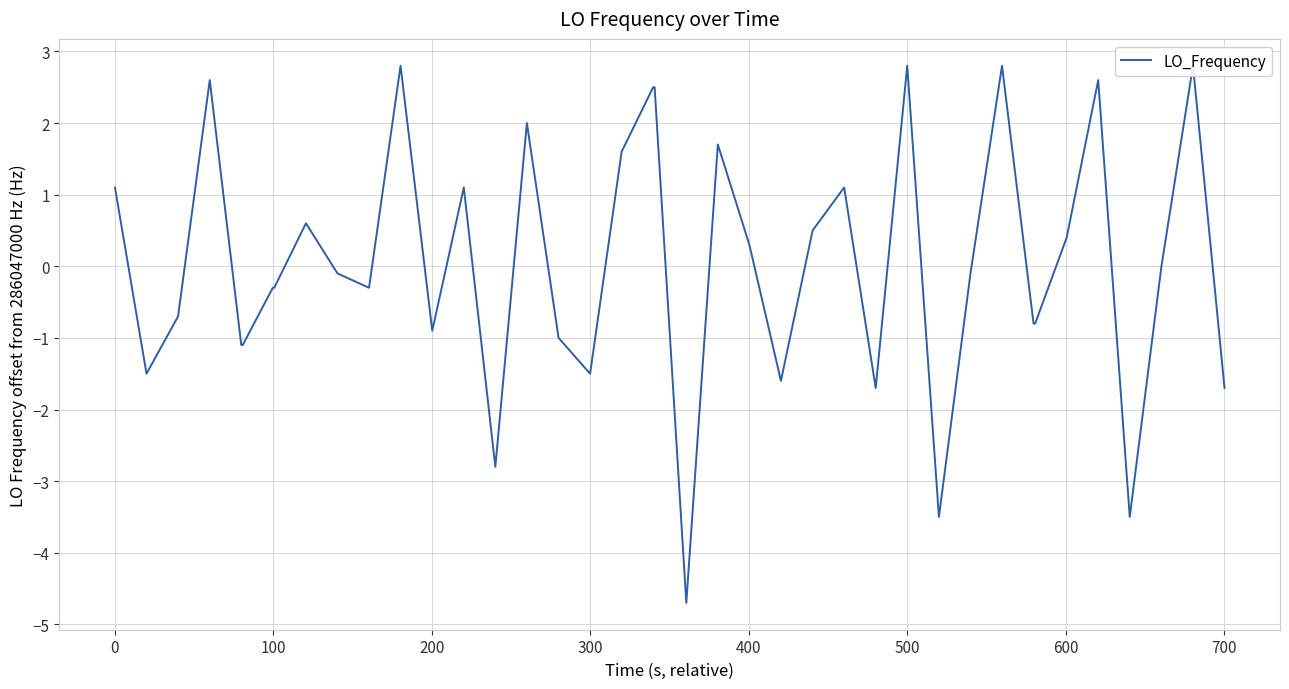

What is the smallest value displayed?

-4.7